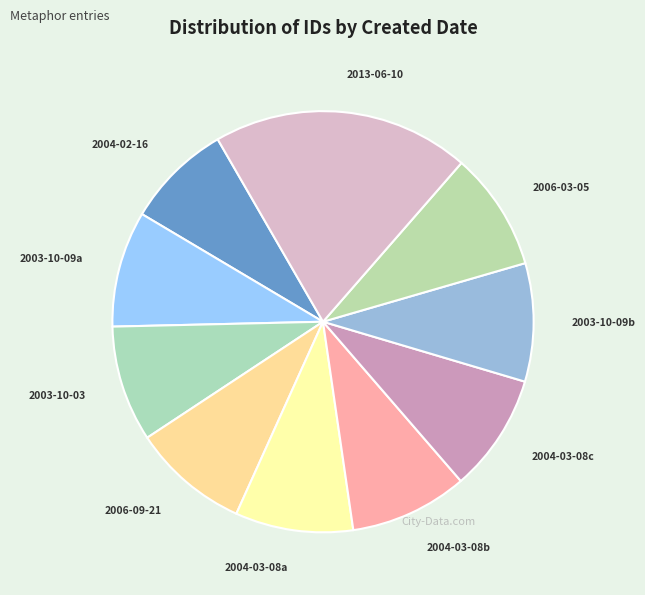

Do 2004-03-08c and 2003-10-09a together represent more than half of the pie?

No